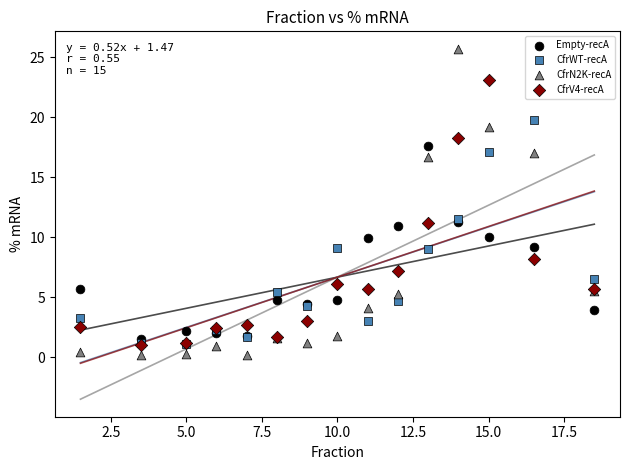

What are all the series names shown in the legend?

Empty-recA, CfrWT-recA, CfrN2K-recA, CfrV4-recA